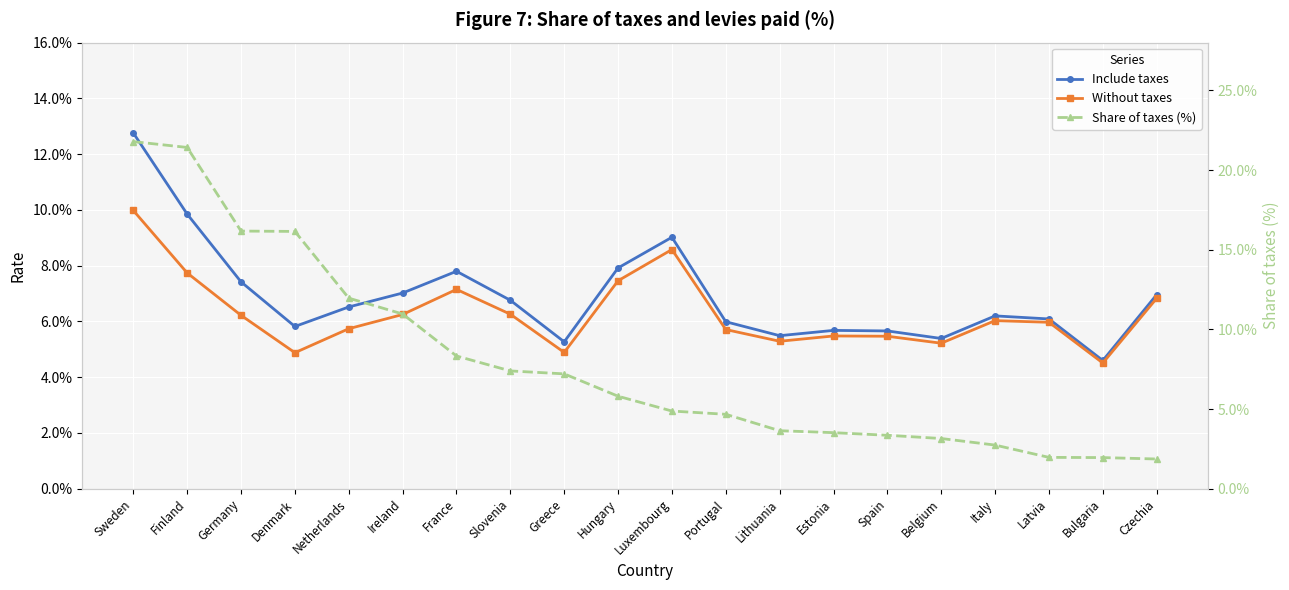

What is the maximum value shown in the chart?

21.8